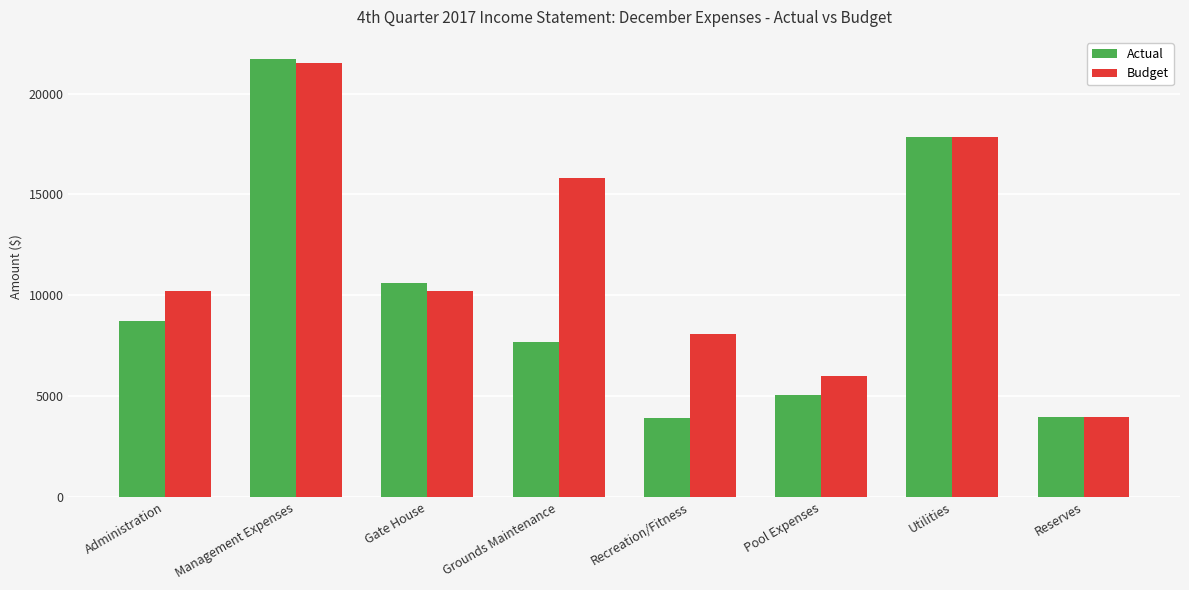

Is the value of Budget at Utilities greater than the value of Actual at Pool Expenses?

Yes